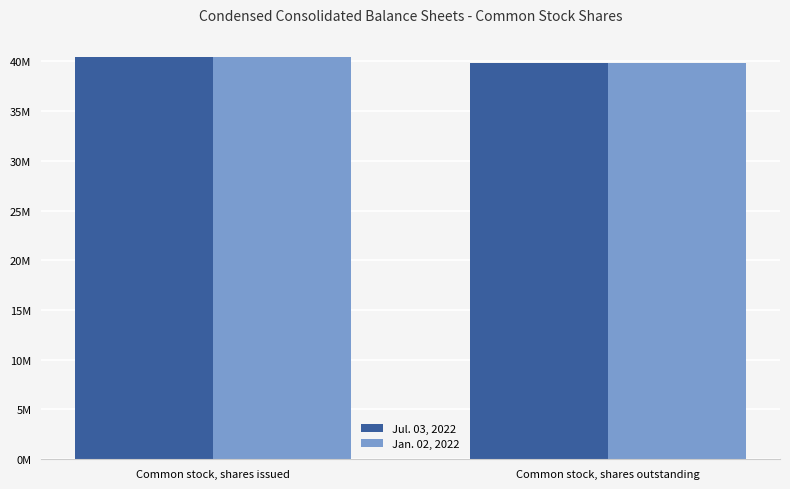

Which series has the largest total across all categories?

Jul. 03, 2022